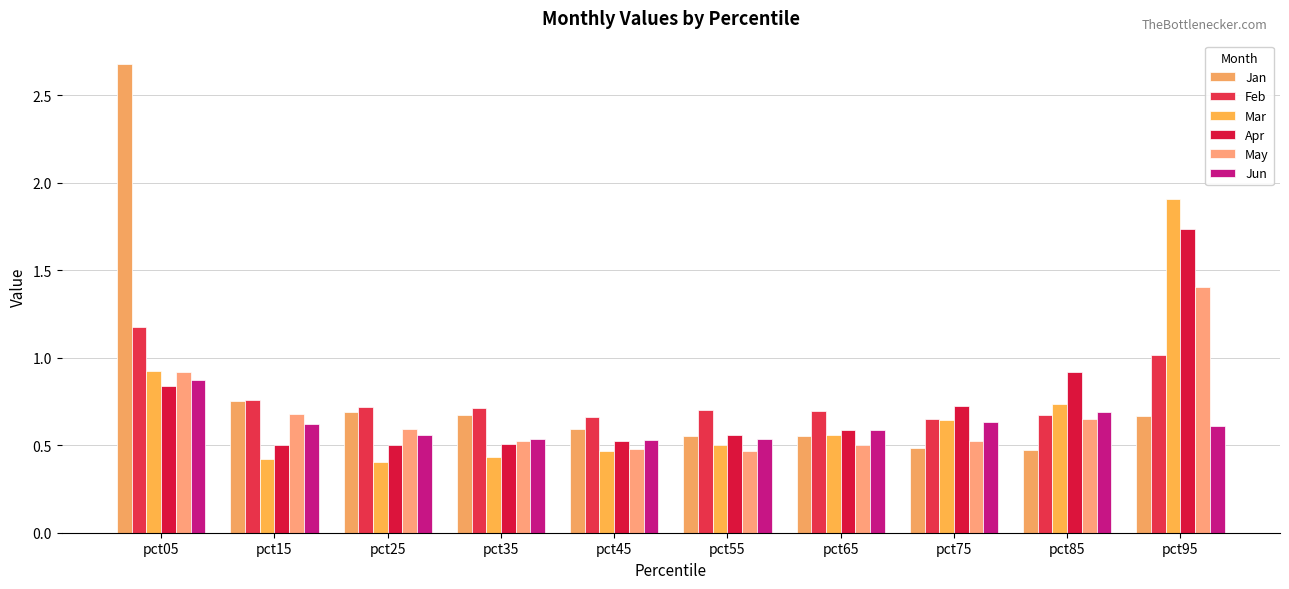

List the series in order of their peak value, highest first.

Jan, Mar, Apr, May, Feb, Jun